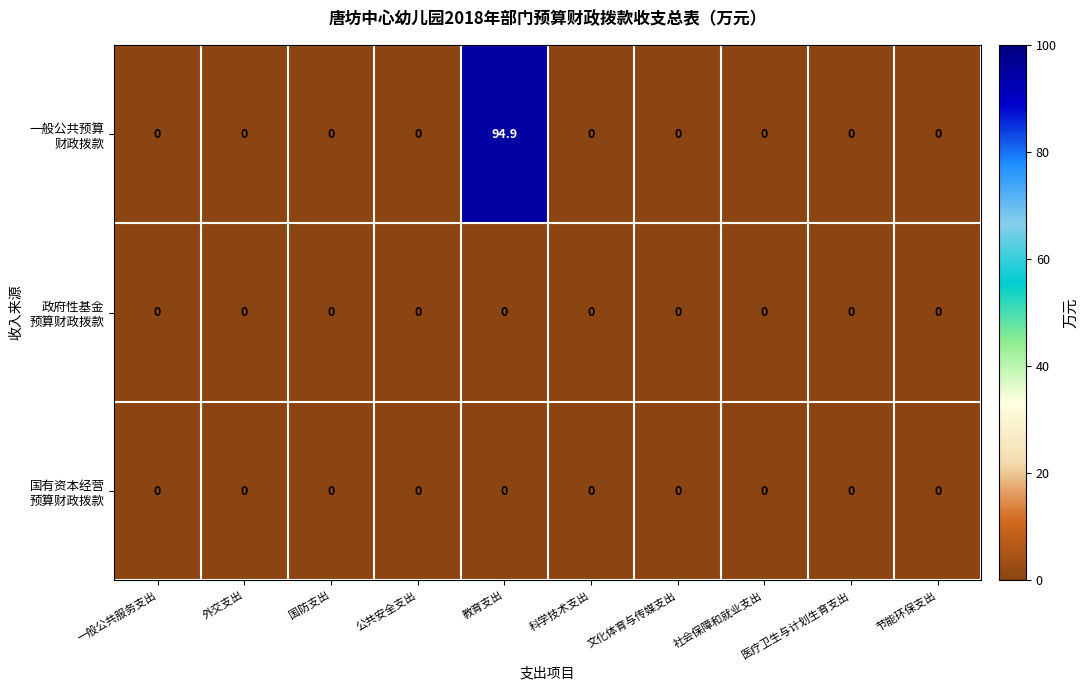

What is the total value across all series at 教育支出?

94.9